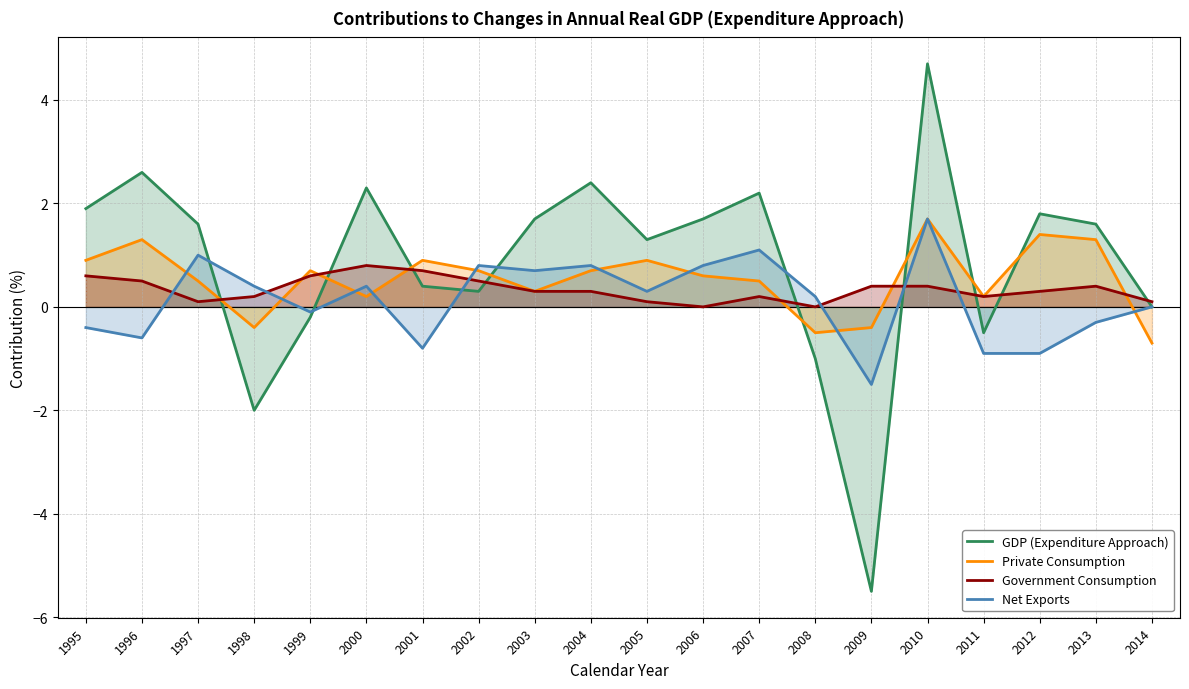

At how many categories does at least one series exceed 0?

20